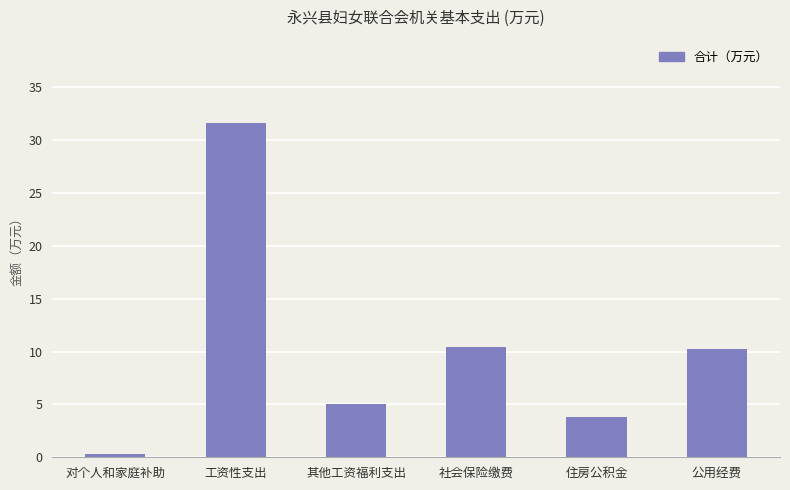

Reading left to right, transcribe all the data shown in this chart.

对个人和家庭补助=0.3	工资性支出=31.6	其他工资福利支出=5.0	社会保险缴费=10.5	住房公积金=3.8	公用经费=10.2